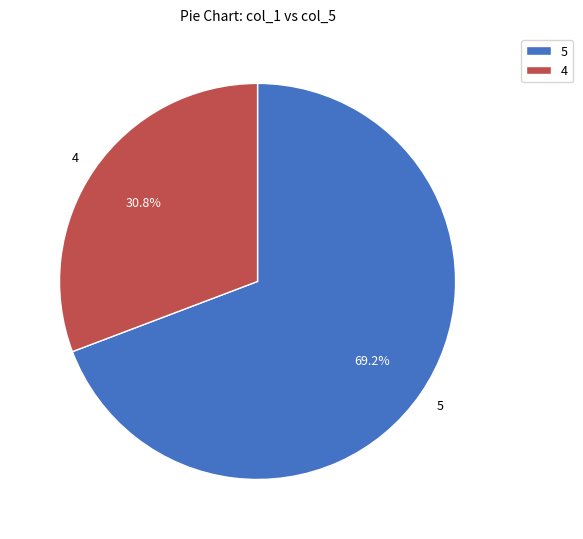

Is there any slice that represents more than half of the pie?

Yes